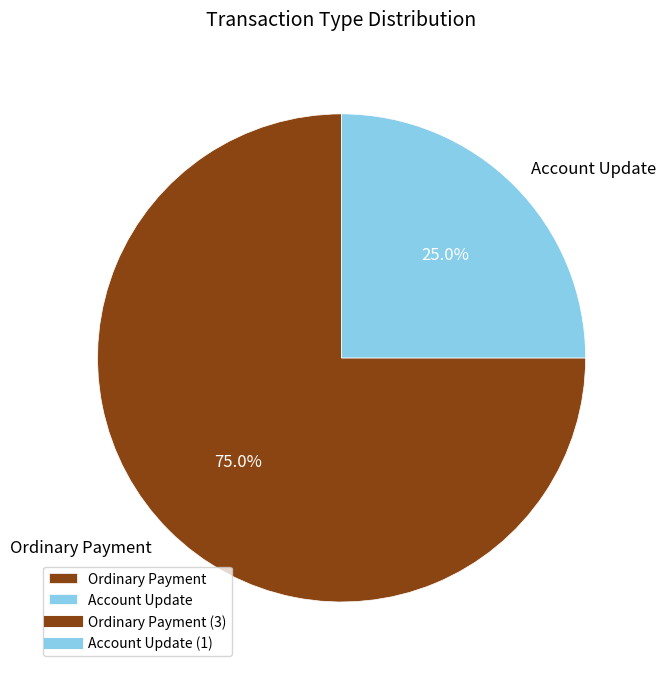

Is Ordinary Payment the majority of the pie?

Yes